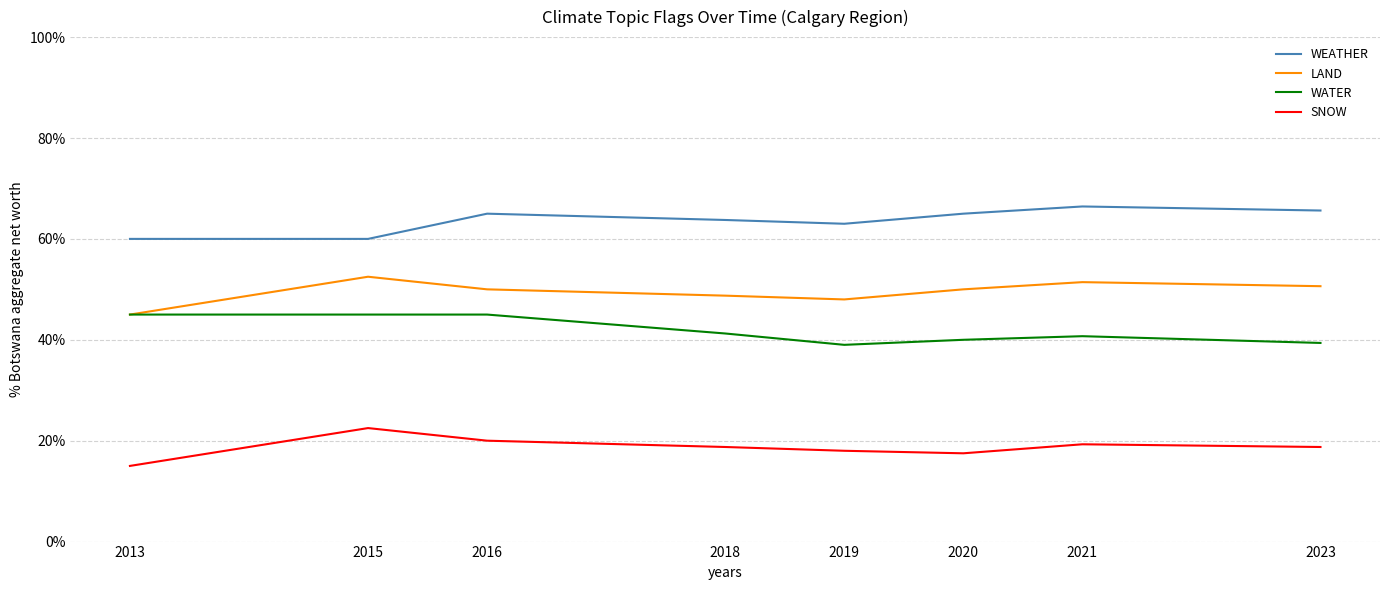

At 2016, list the series in order from largest to smallest.

WEATHER, LAND, WATER, SNOW